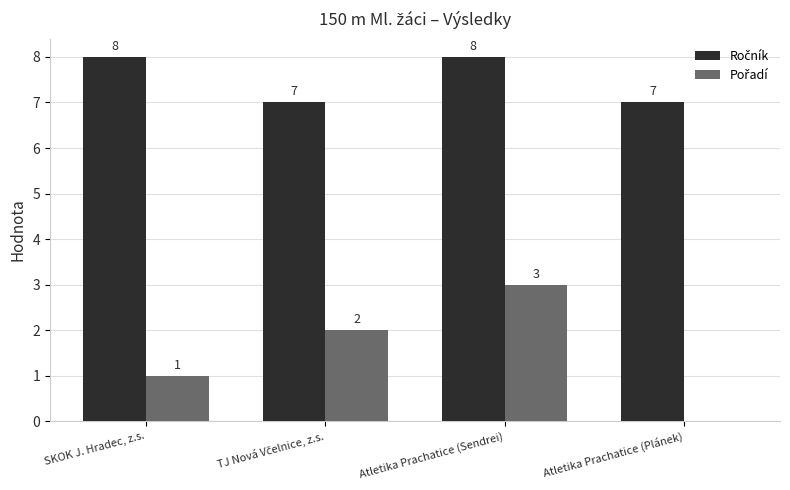

At which category is the sum across all series the highest?

Atletika Prachatice (Sendrei)